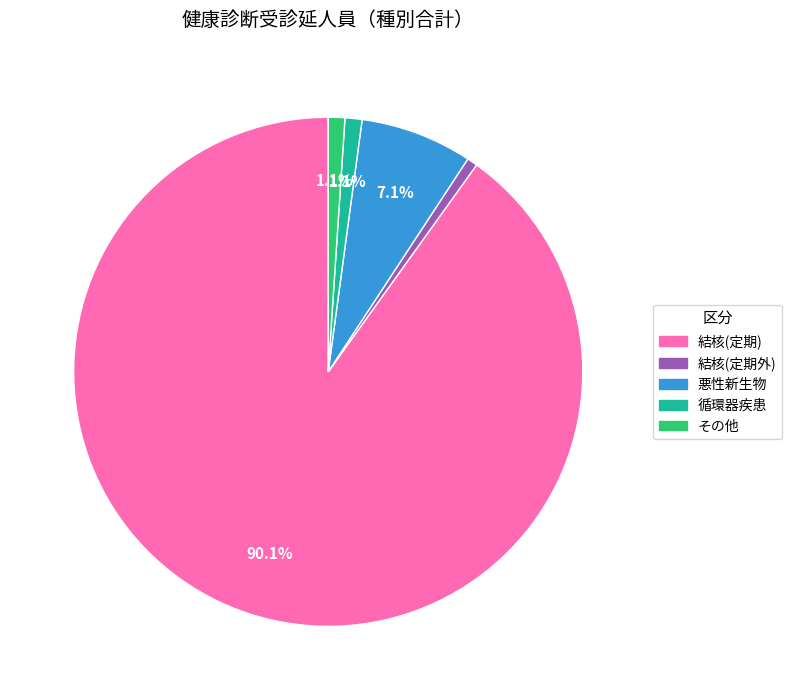

How many slices are in this pie chart?

5